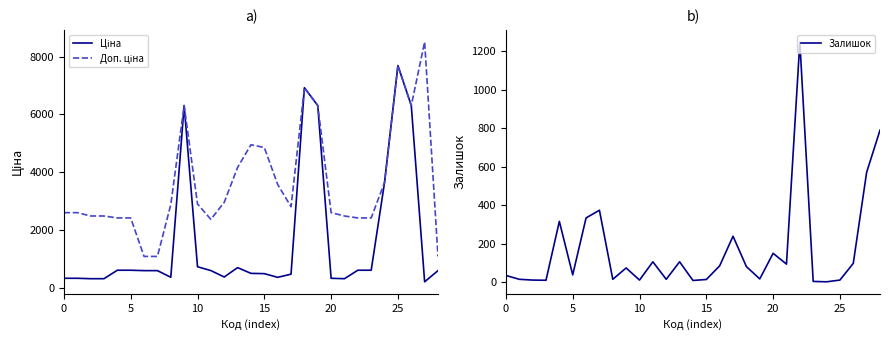

True or false: Доп. ціна and Ціна intersect in this chart.

False